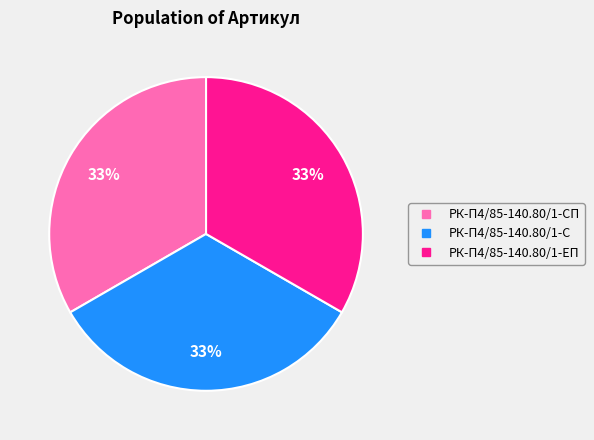

Is there any slice that represents more than half of the pie?

No